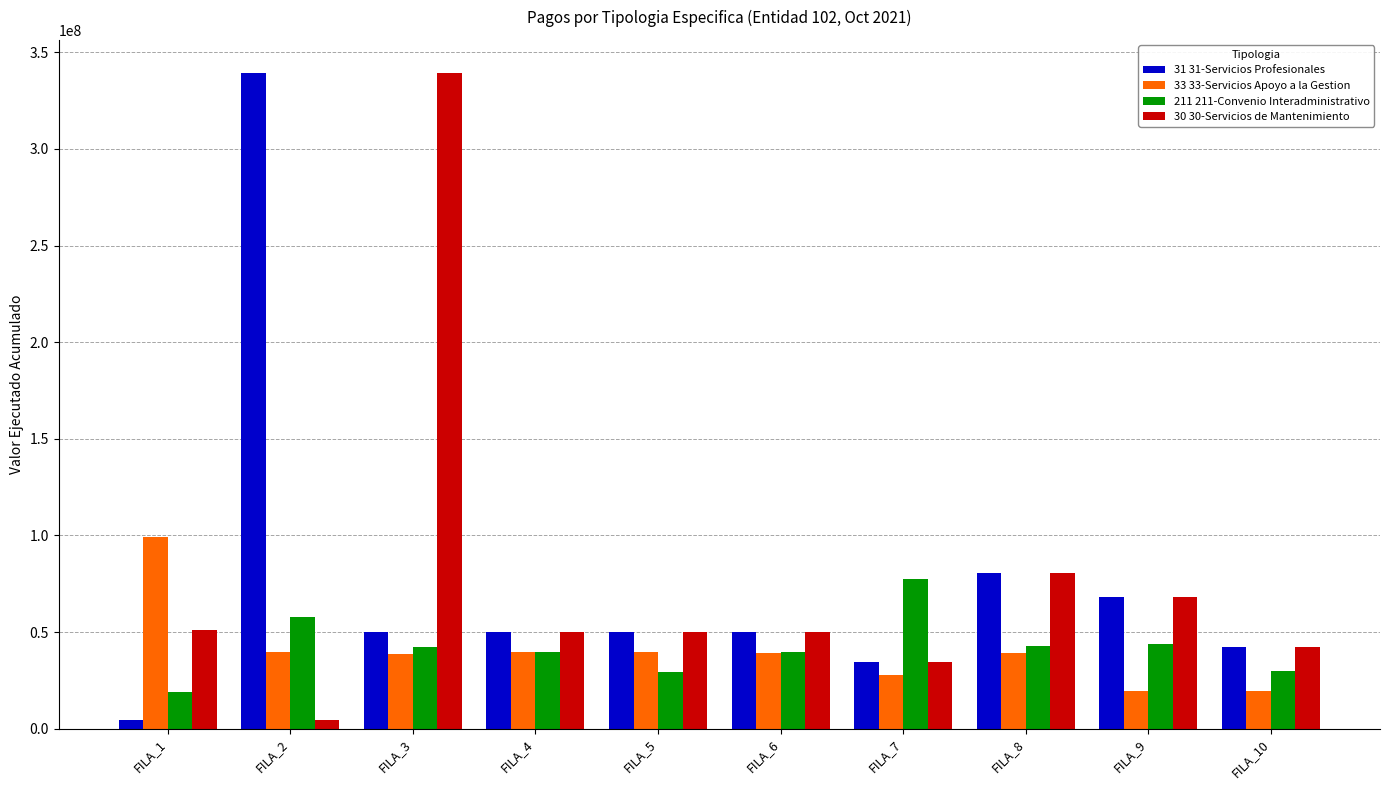

What are all the series names shown in the legend?

31 31-Servicios Profesionales, 33 33-Servicios Apoyo a la Gestion, 211 211-Convenio Interadministrativo, 30 30-Servicios de Mantenimiento